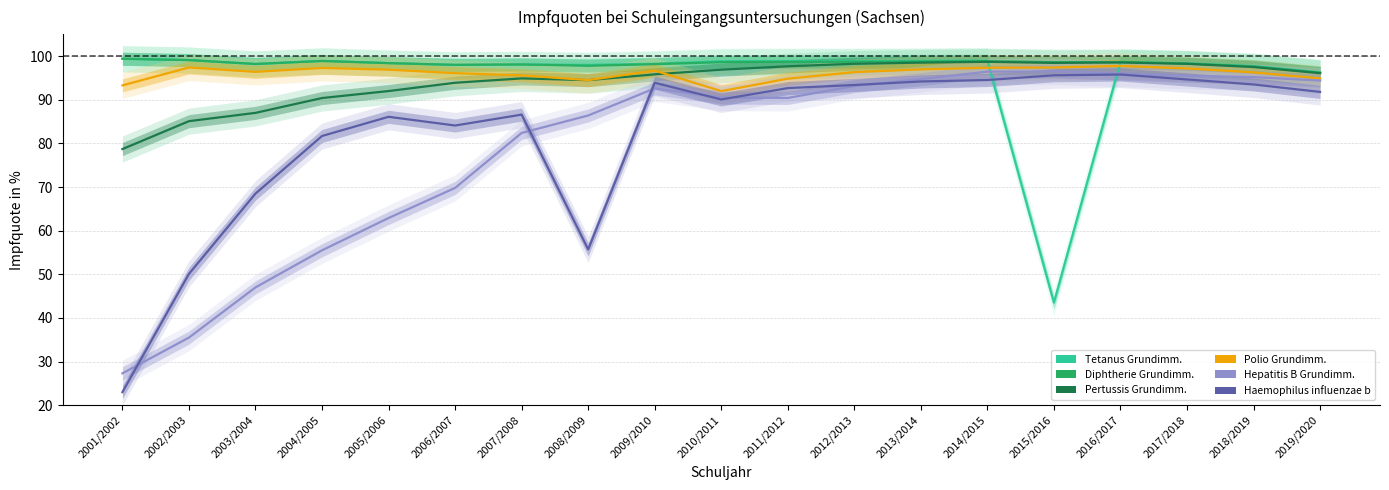

What is the greatest value displayed?

99.4